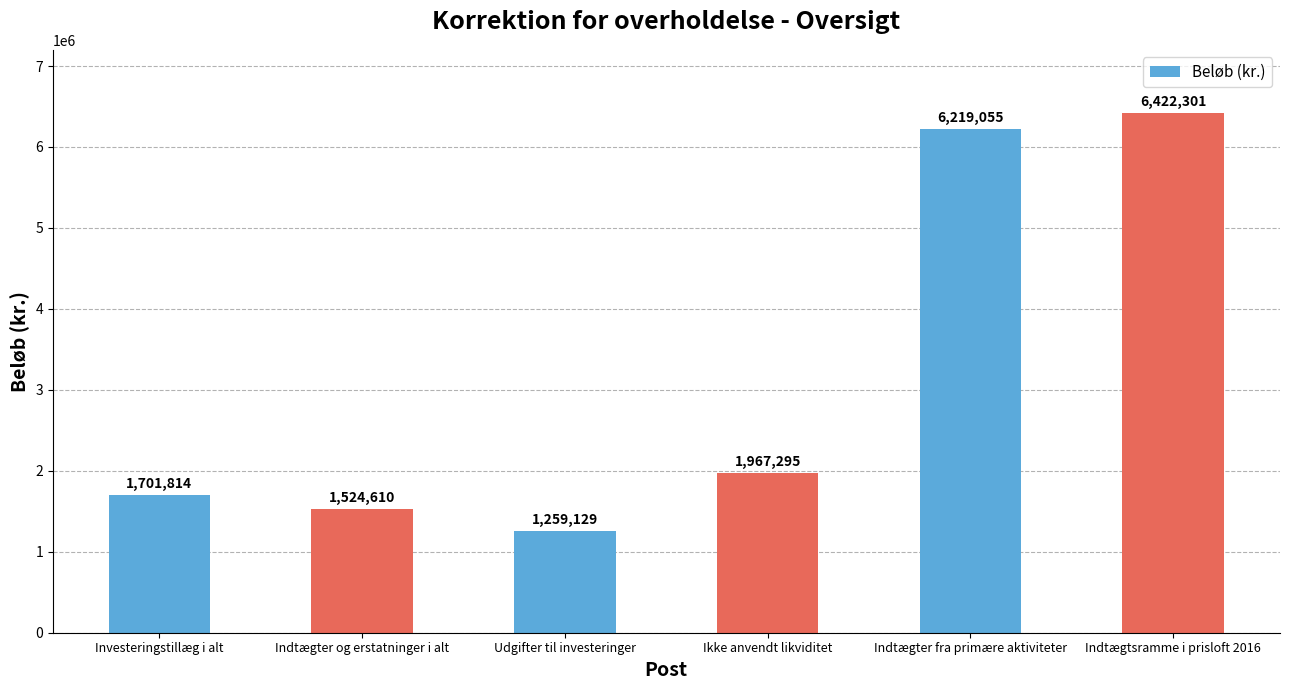

Rank the categories by value from lowest to highest.

Udgifter til investeringer, Indtægter og erstatninger i alt, Investeringstillæg i alt, Ikke anvendt likviditet, Indtægter fra primære aktiviteter, Indtægtsramme i prisloft 2016